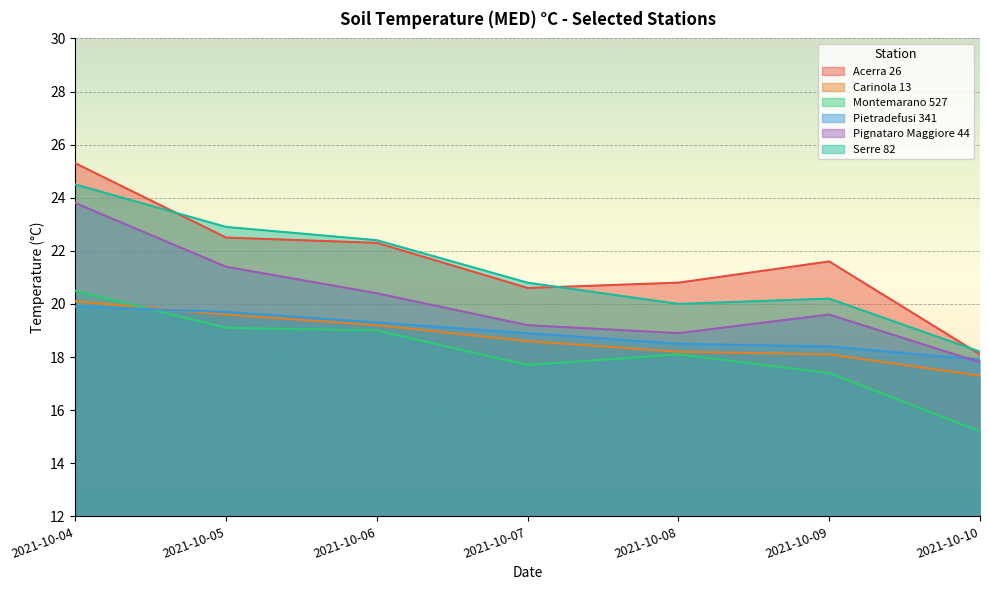

How many data points in Pignataro Maggiore 44 are above 19?

5